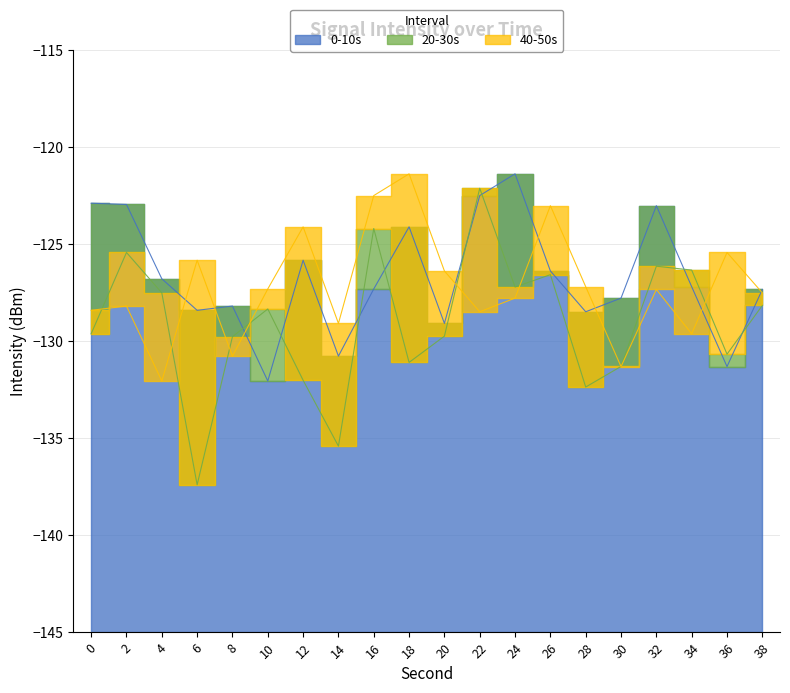

Reading right to left, transcribe all the data shown in this chart.

0-10s: -127.4	-131.3	-127.2	-123.0	-127.8	-128.5	-126.4	-121.4	-122.5	-129.1	-124.1	-127.3	-130.8	-125.8	-132.1	-128.2	-128.4	-126.8	-123.0	-122.9
20-30s: -128.2	-130.7	-126.4	-126.2	-131.3	-132.4	-126.6	-127.2	-122.1	-129.8	-131.1	-124.2	-135.4	-132.0	-128.4	-129.8	-137.4	-127.5	-125.4	-129.6
40-50s: -127.5	-125.4	-129.6	-127.4	-131.3	-127.2	-123.0	-127.8	-128.5	-126.4	-121.4	-122.5	-129.1	-124.1	-127.3	-130.8	-125.8	-132.1	-128.2	-128.4